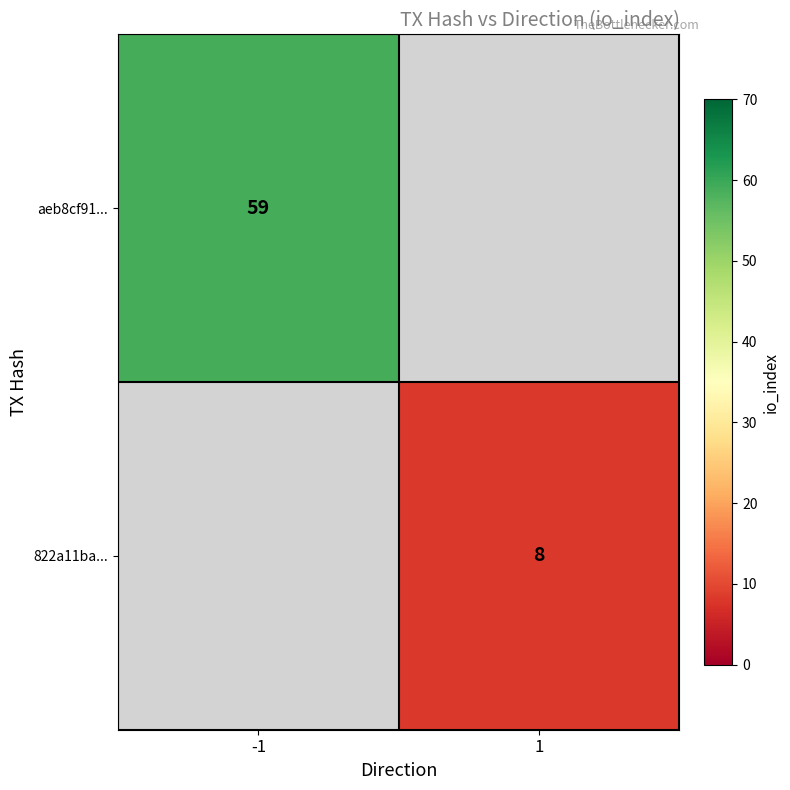

The 822a11ba... series shows 11 at 1. True or false?

False